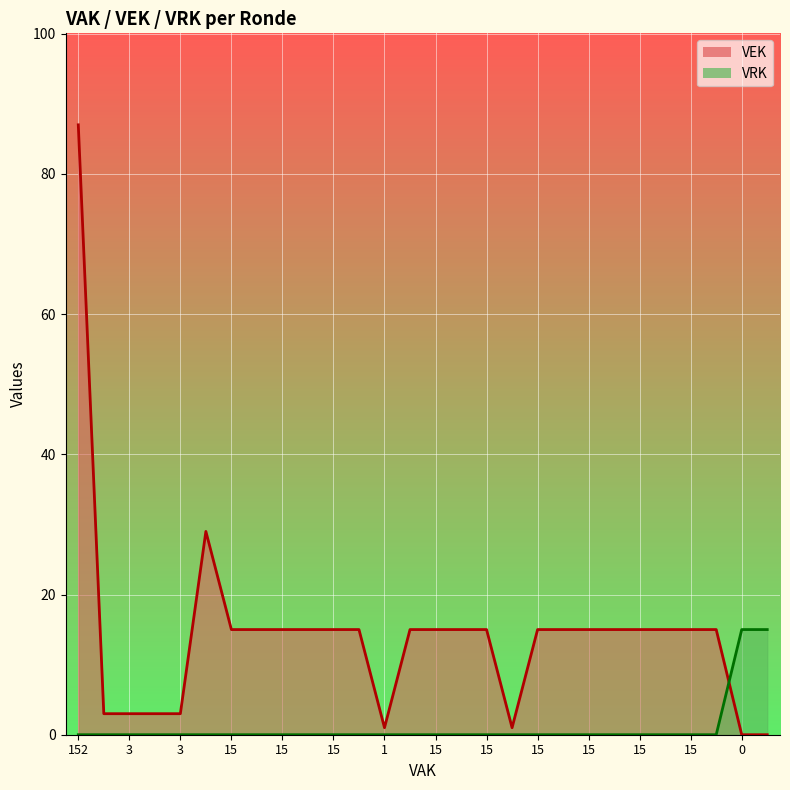

Where do VEK and VRK first cross each other?

25 and 26